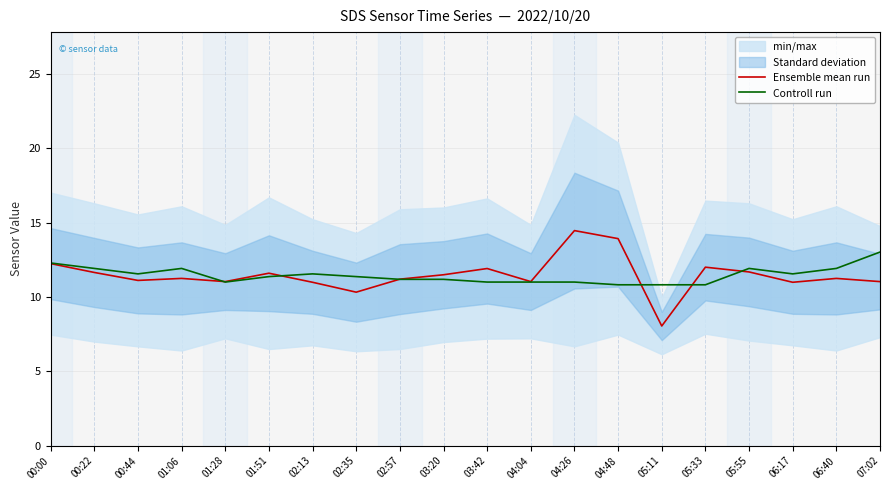

True or false: Controll run has a value of 11.9 at 01:06.

True